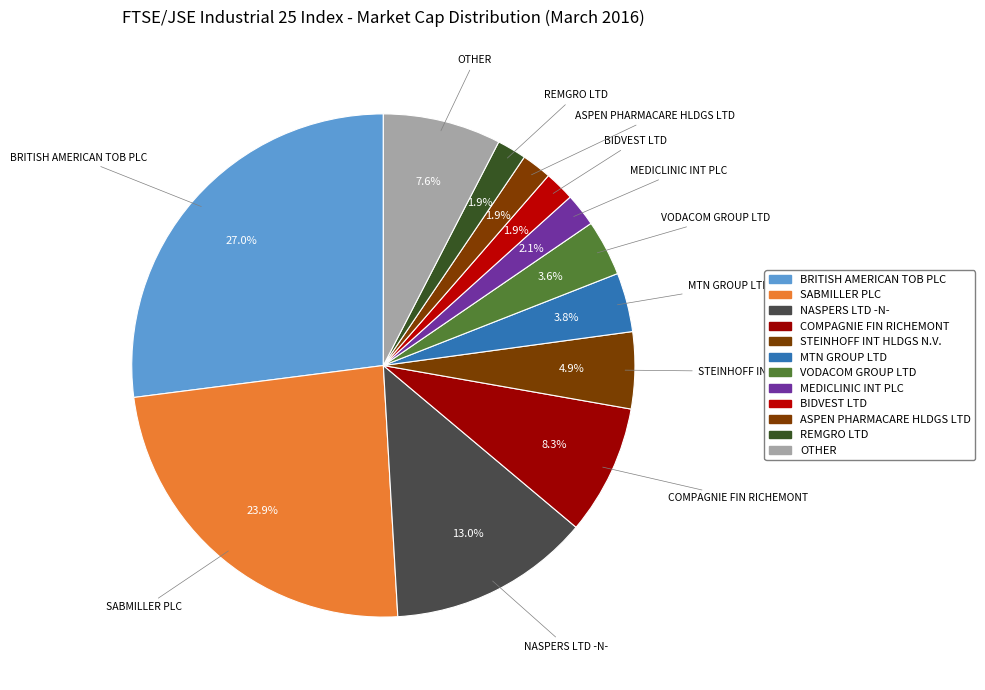

To the nearest percent, what is the difference between the largest and smallest slice percentages?

25%